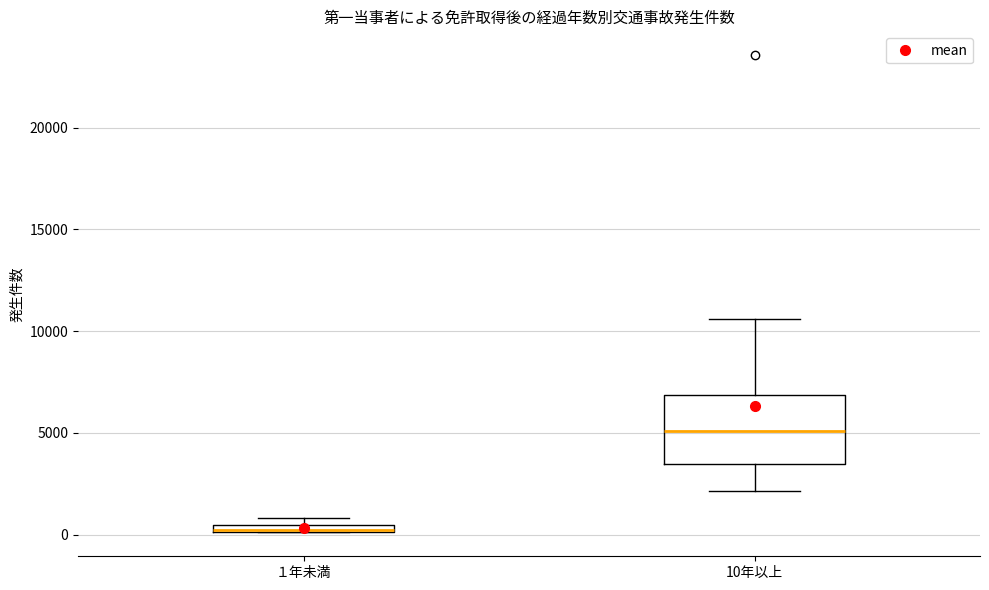

Where is the upper edge of the box for １年未満 on the y-axis? The values are not printed on the chart, so give them approximately, as read against the axis.

500